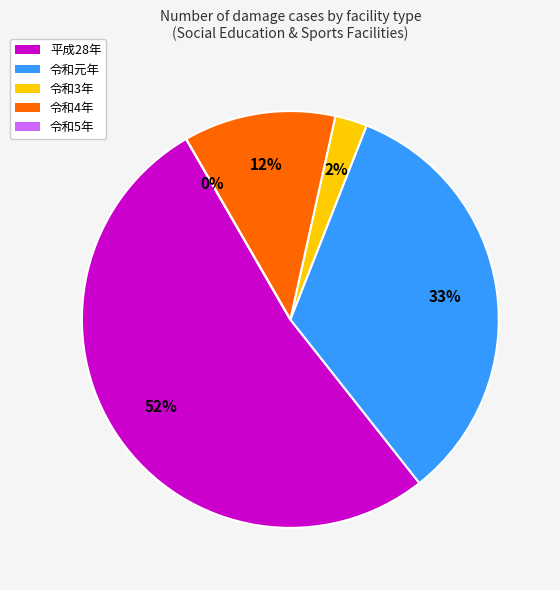

Is it true that 令和5年 is 0% of the pie?

True